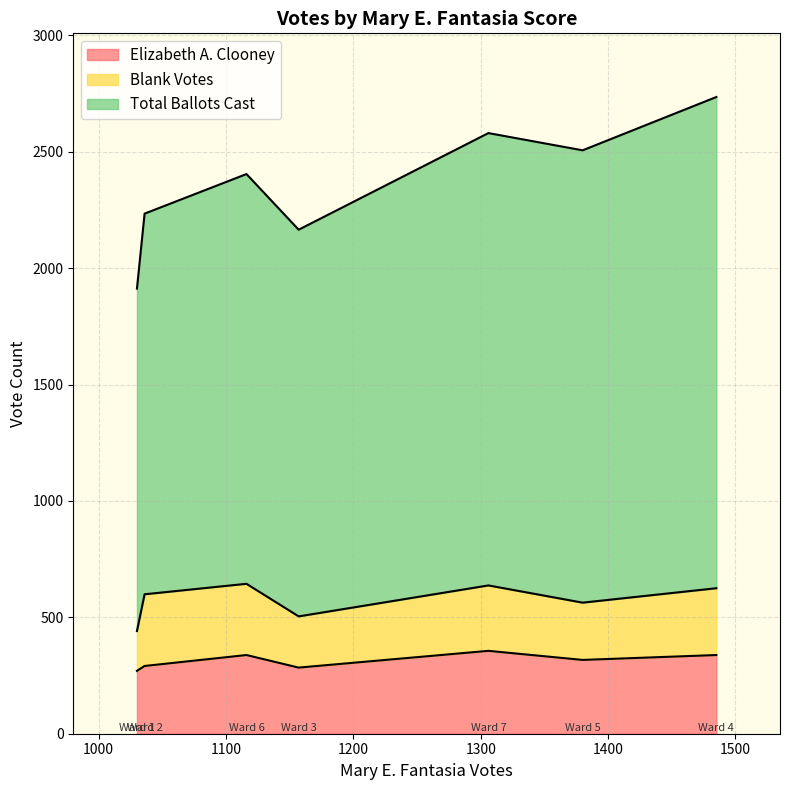

Is it true that Blank Votes equals 171 at Ward 1?

True